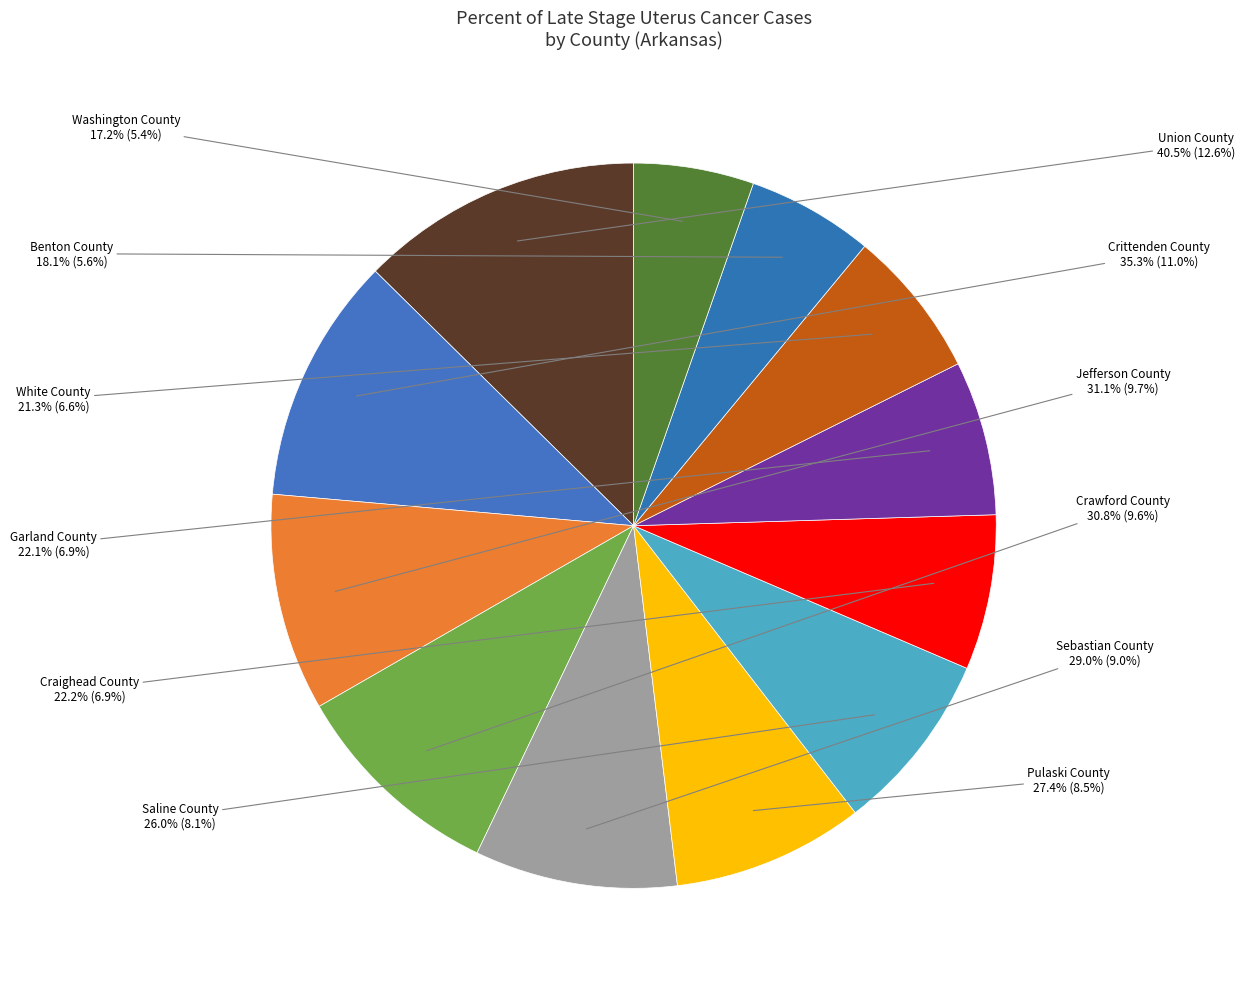

What is the smallest slice in the pie chart?

Washington County